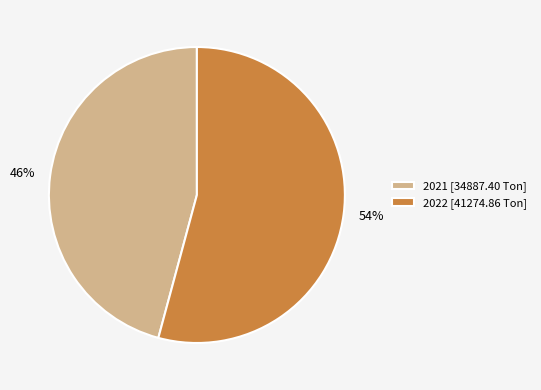

How many slices are in this pie chart?

2